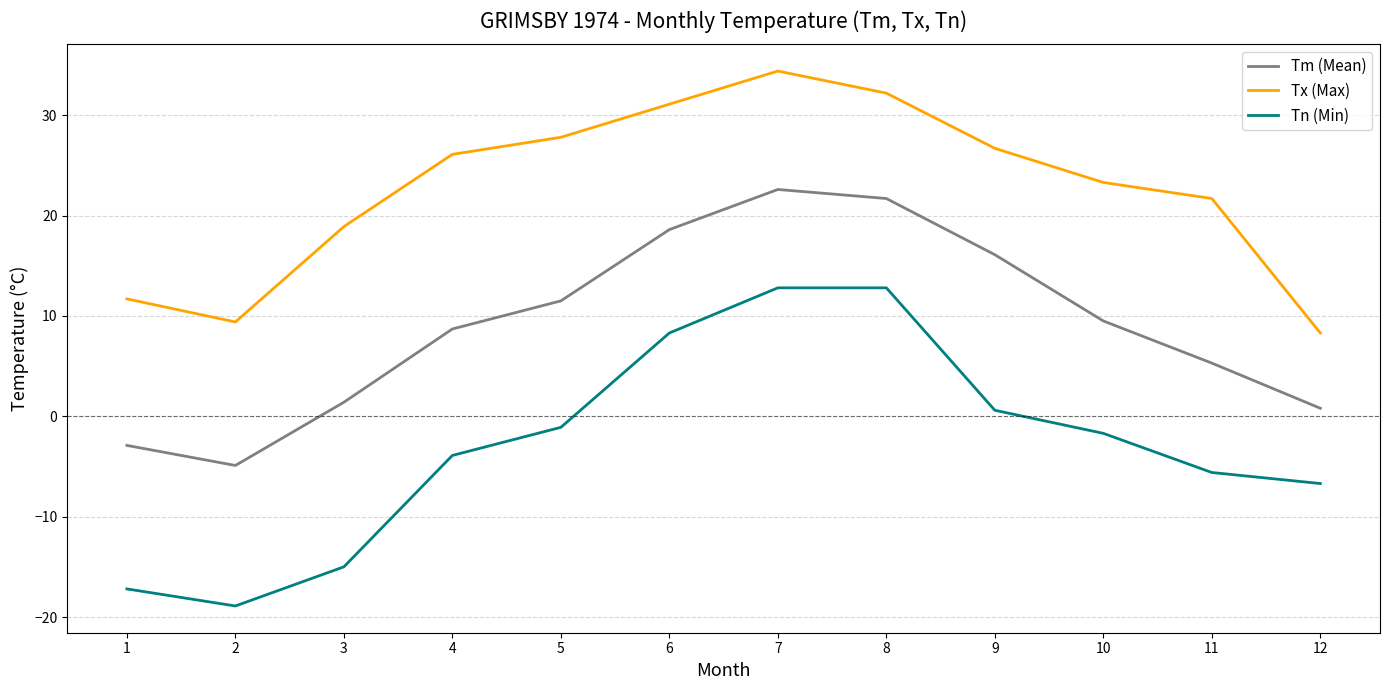

What is the minimum value shown in the chart?

-18.9